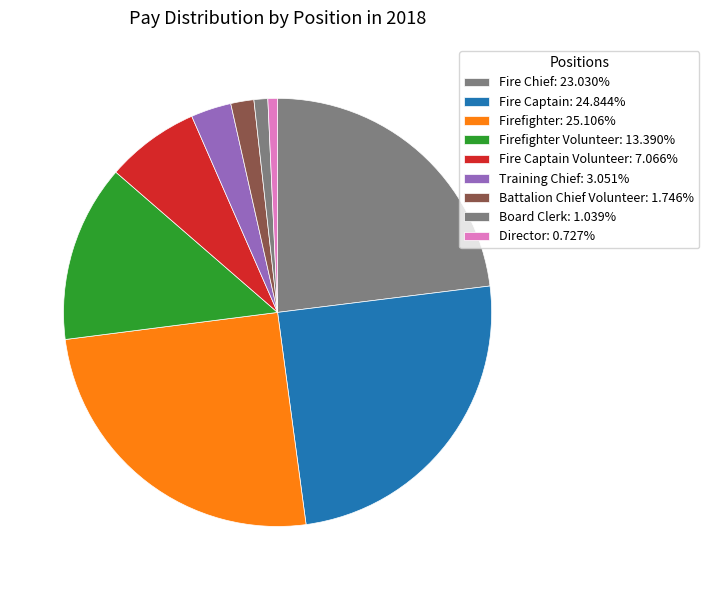

Does any single category account for the majority?

No